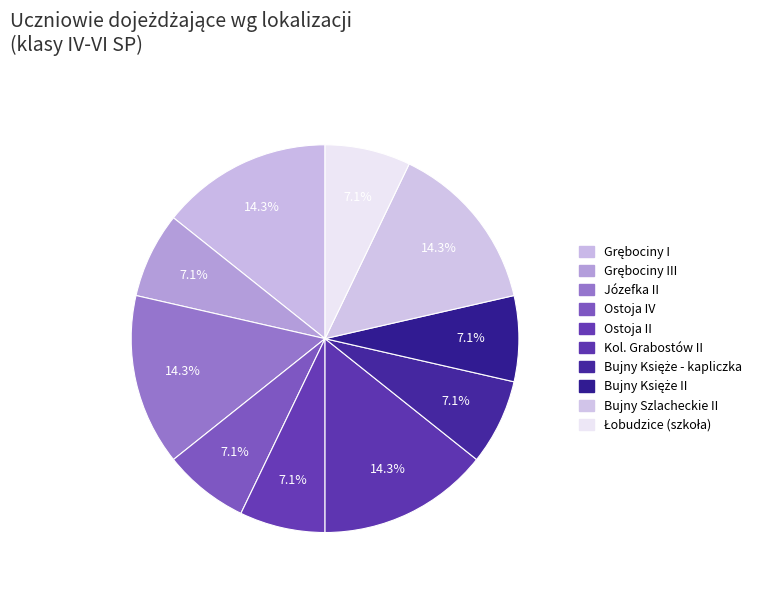

How many slices are in this pie chart?

10